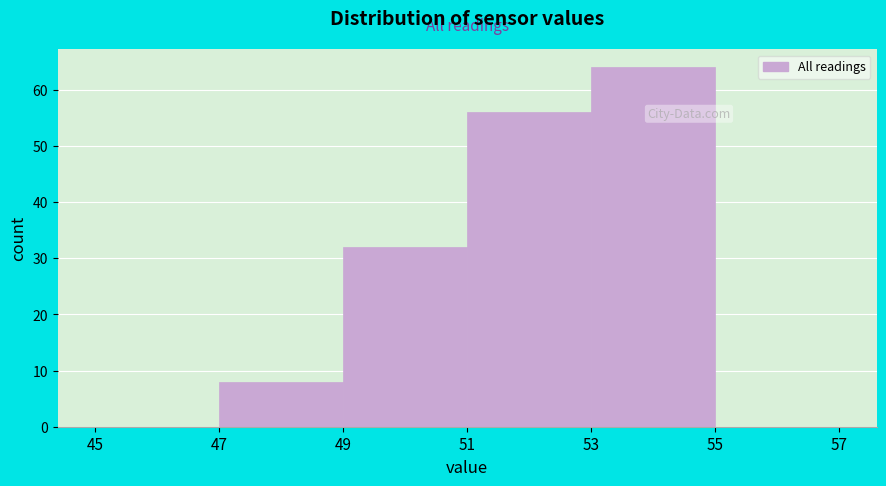

Reading left to right, list every bar in this chart as the range it spans on the x-axis followed by its height. The values are not printed on the chart, so give them approximately, as read against the axis.

45 to 47: 0
47 to 49: 8
49 to 51: 32
51 to 53: 56
53 to 55: 64
55 to 57: 0